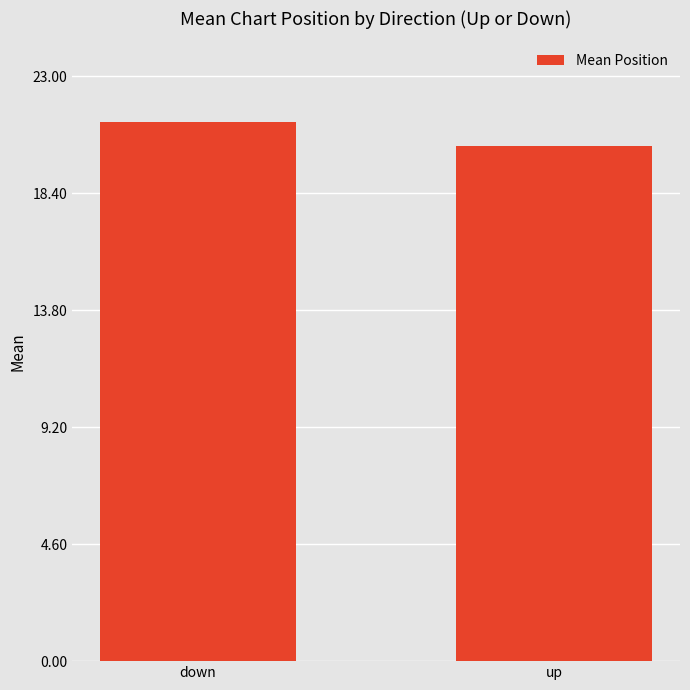

What is the label of the 2nd bar from the right?

down